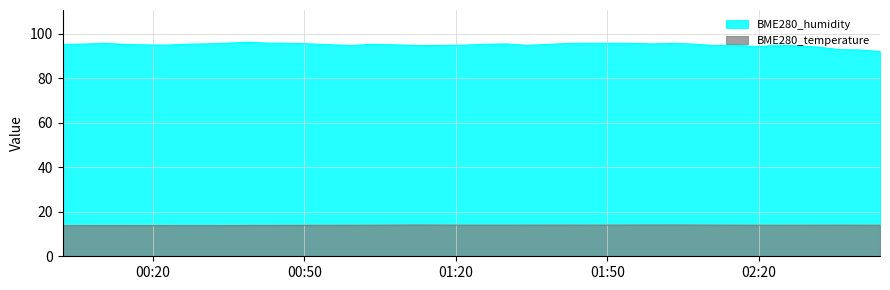

At which label does BME280_humidity reach its peak?

2022/09/16 00:38:44